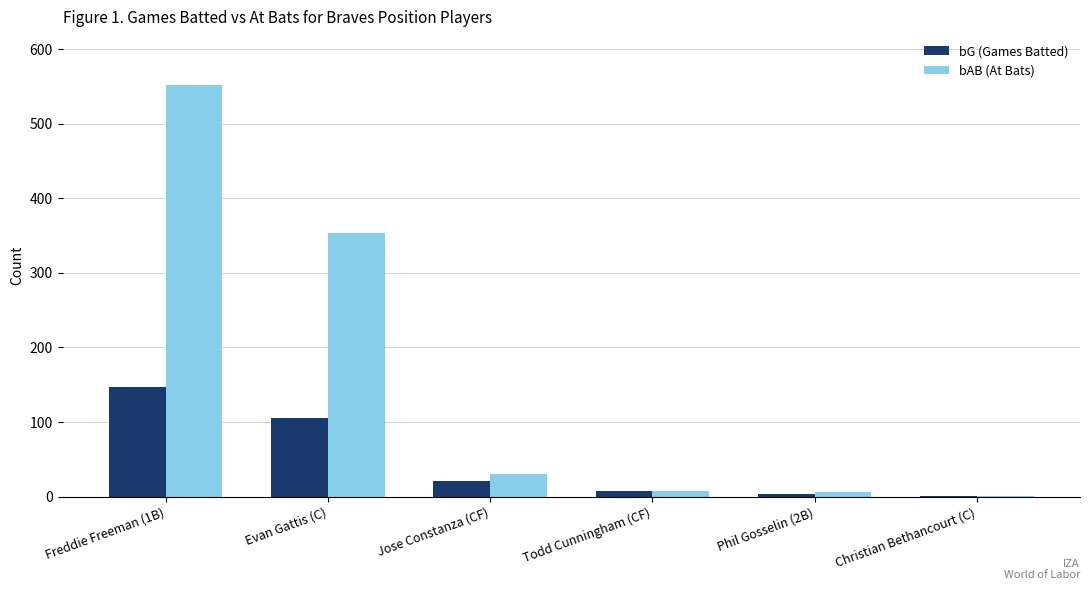

The value of bAB (At Bats) at Freddie Freeman (1B) is 551. True or false?

True